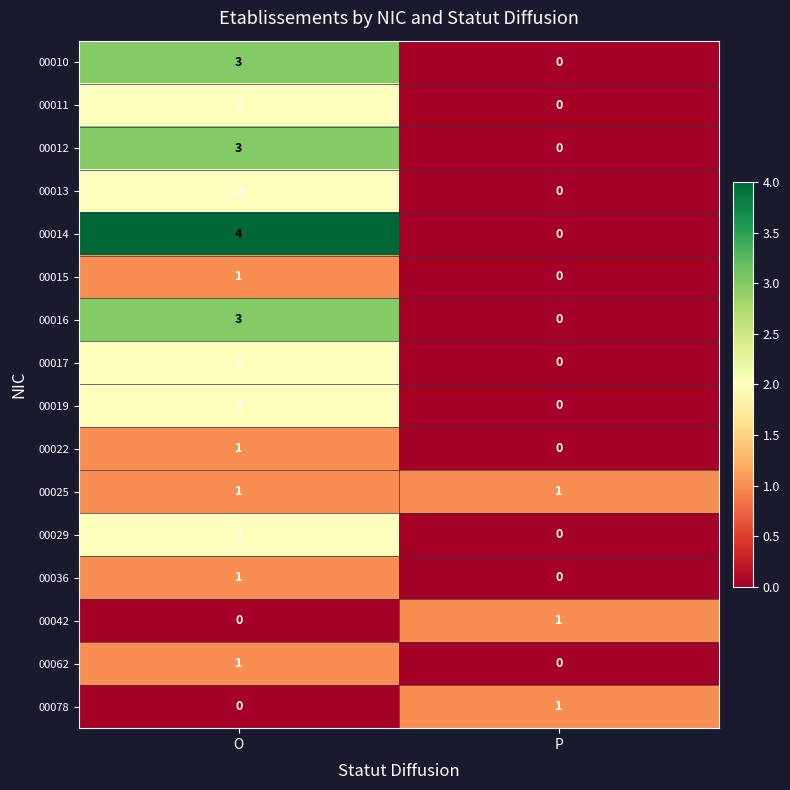

At which label does 00012 reach its peak?

O